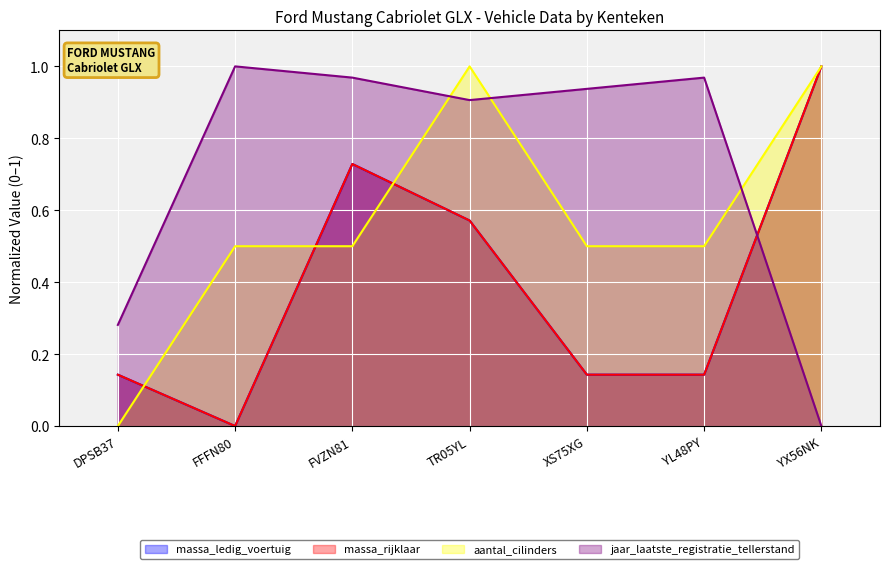

Is it true that aantal_cilinders equals 0.5 at FVZN81?

True